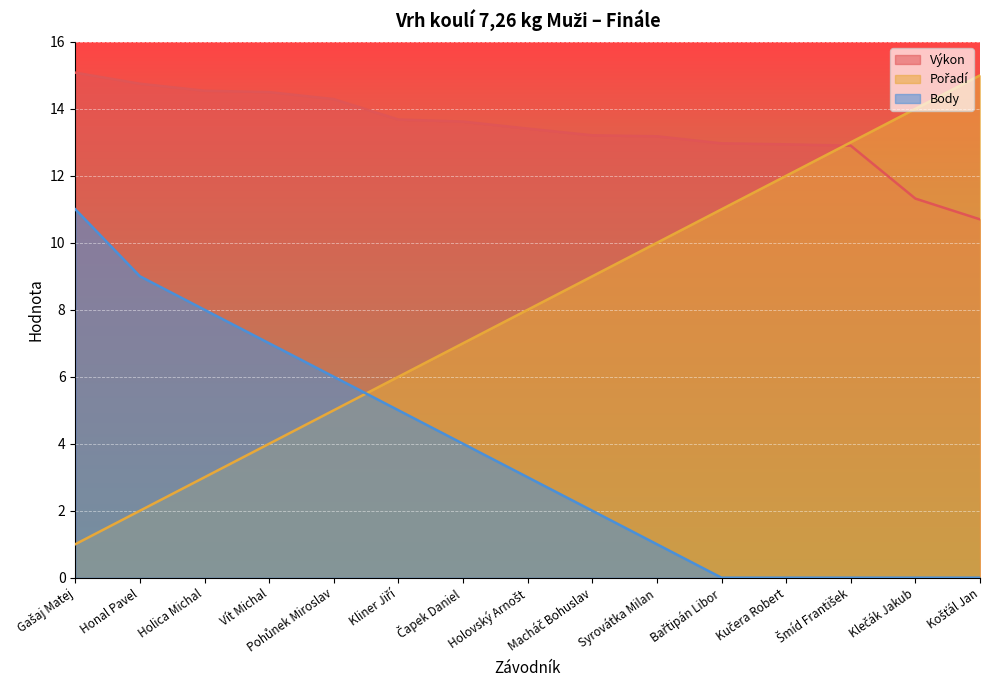

True or false: Body and Výkon intersect in this chart.

False